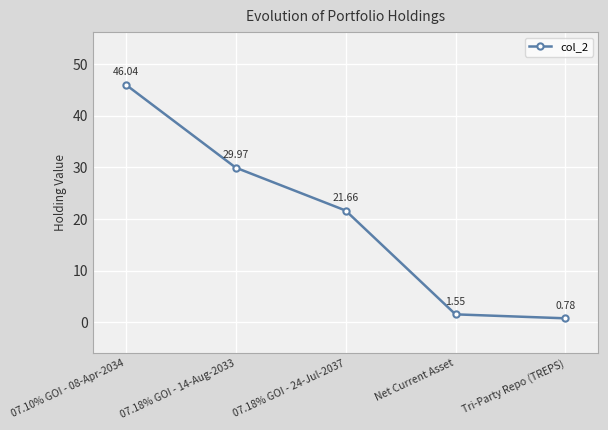

What position from the right is Net Current Asset?

2